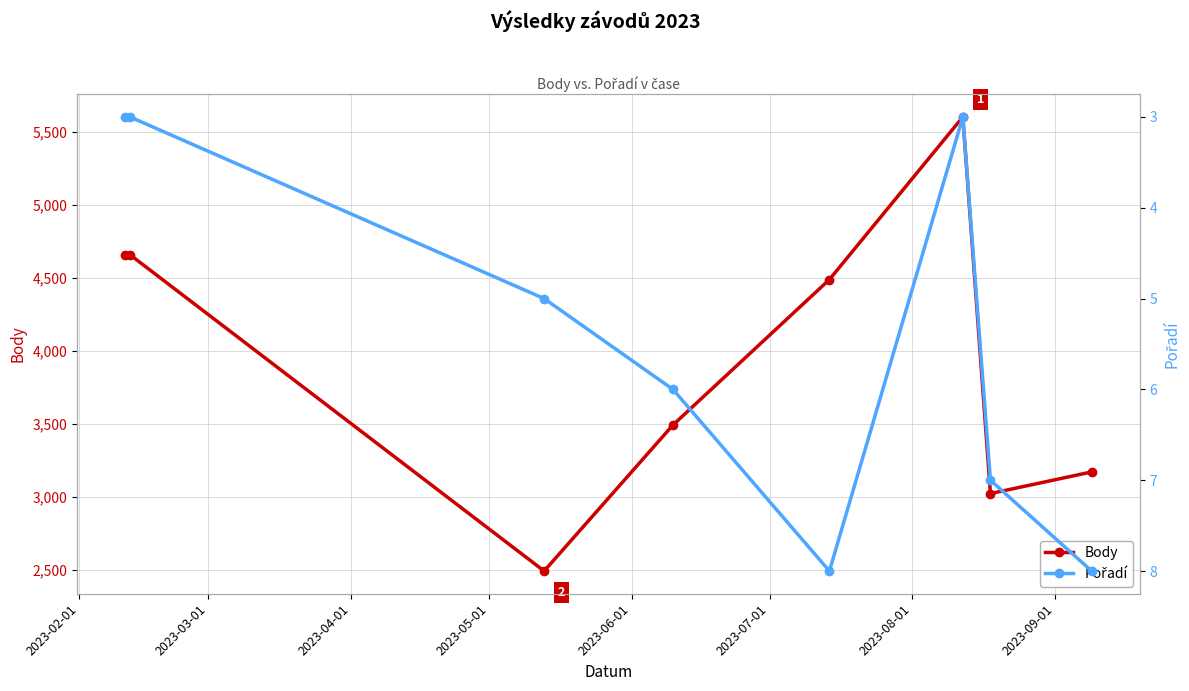

What is the value of the Body point at the 5th from the left?

4488